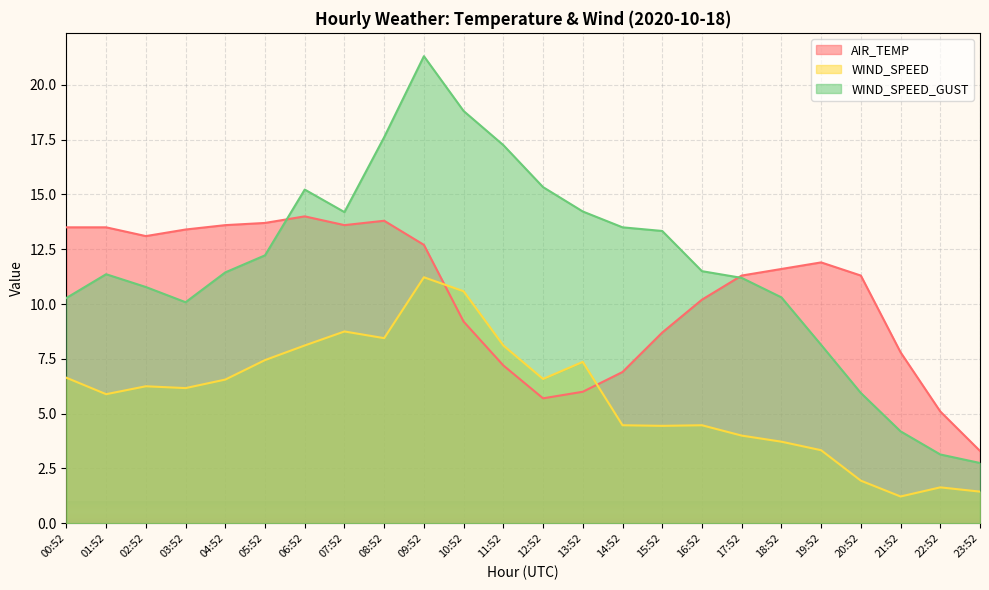

Reading left to right, list all the values displayed in this chart.

AIR_TEMP: 13.5	13.5	13.1	13.4	13.6	13.7	14.0	13.6	13.8	12.7	9.2	7.2	5.7	6.0	6.9	8.7	10.2	11.3	11.6	11.9	11.3	7.8	5.1	3.3
WIND_SPEED: 6.6	5.9	6.2	6.2	6.6	7.4	8.1	8.8	8.4	11.2	10.6	8.1	6.6	7.4	4.5	4.4	4.5	4.0	3.7	3.3	1.9	1.2	1.6	1.4
WIND_SPEED_GUST: 10.3	11.4	10.8	10.1	11.4	12.2	15.2	14.2	17.6	21.3	18.8	17.2	15.3	14.2	13.5	13.3	11.5	11.2	10.3	8.1	5.9	4.2	3.1	2.8